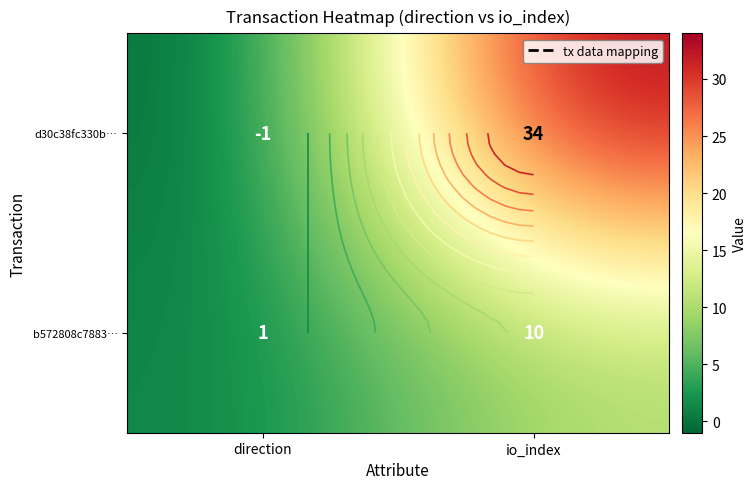

At how many categories does at least one series exceed 0?

2